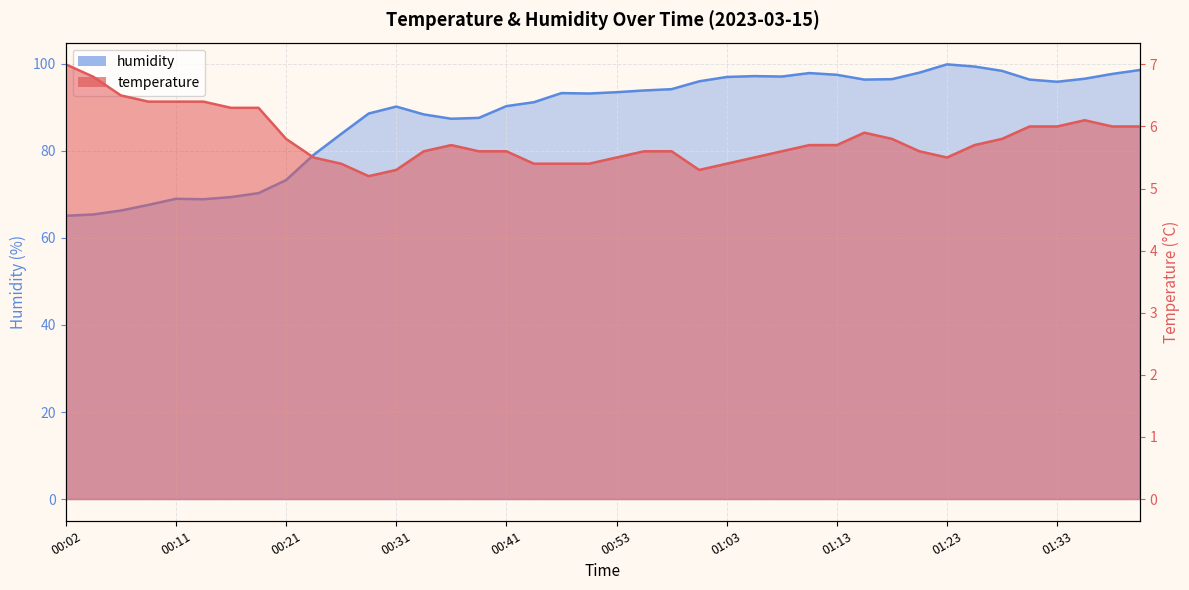

Between 00:53 and 01:33, which is larger?

01:33